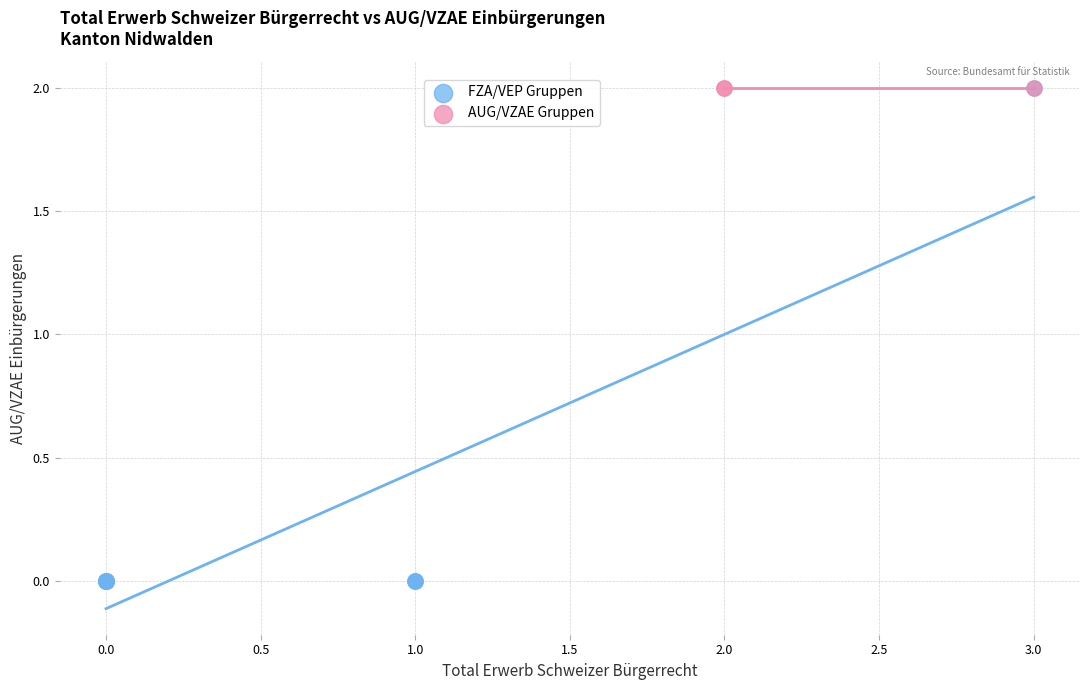

Which series reaches the minimum Y coordinate?

FZA/VEP Gruppen